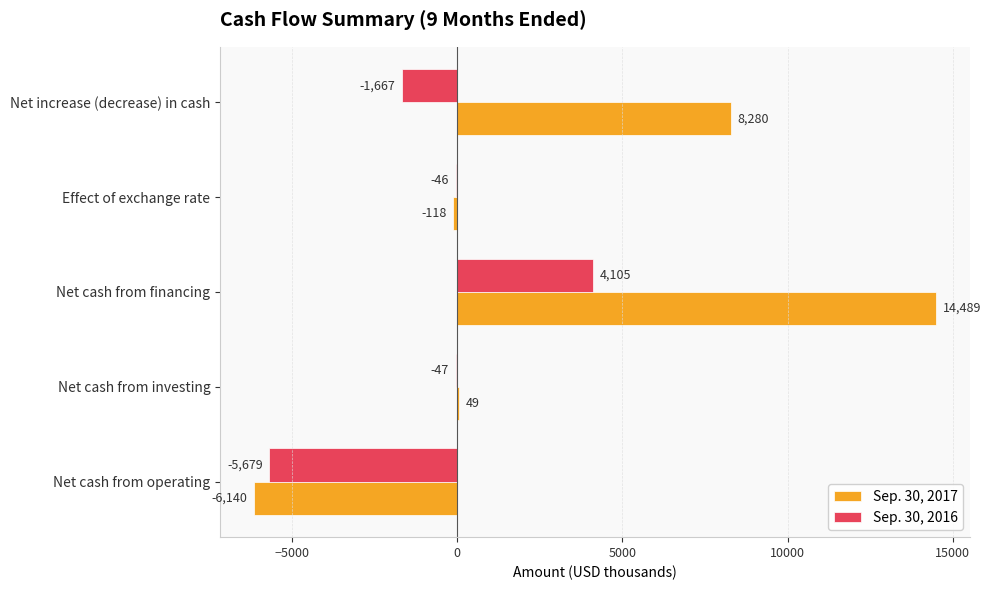

Count the number of data series in this chart.

2